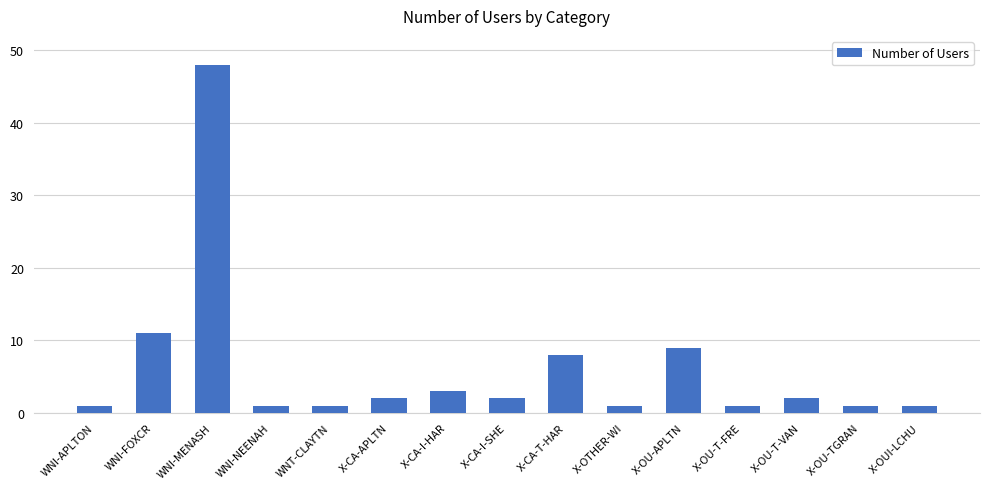

At which label does the data first exceed 2?

WNI-FOXCR